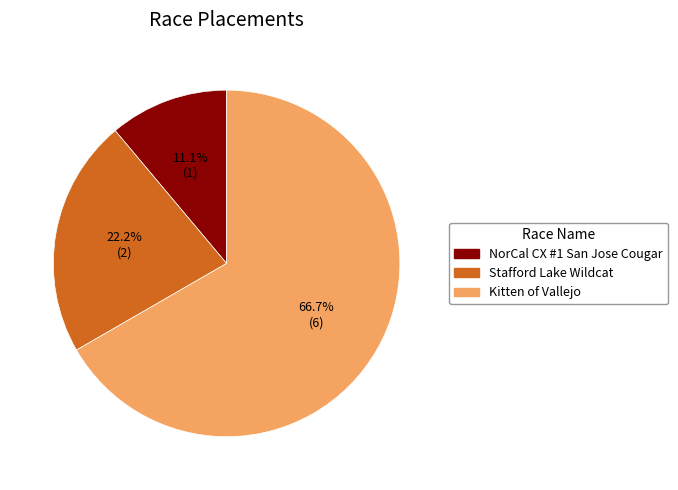

How many segments does this pie chart have?

3